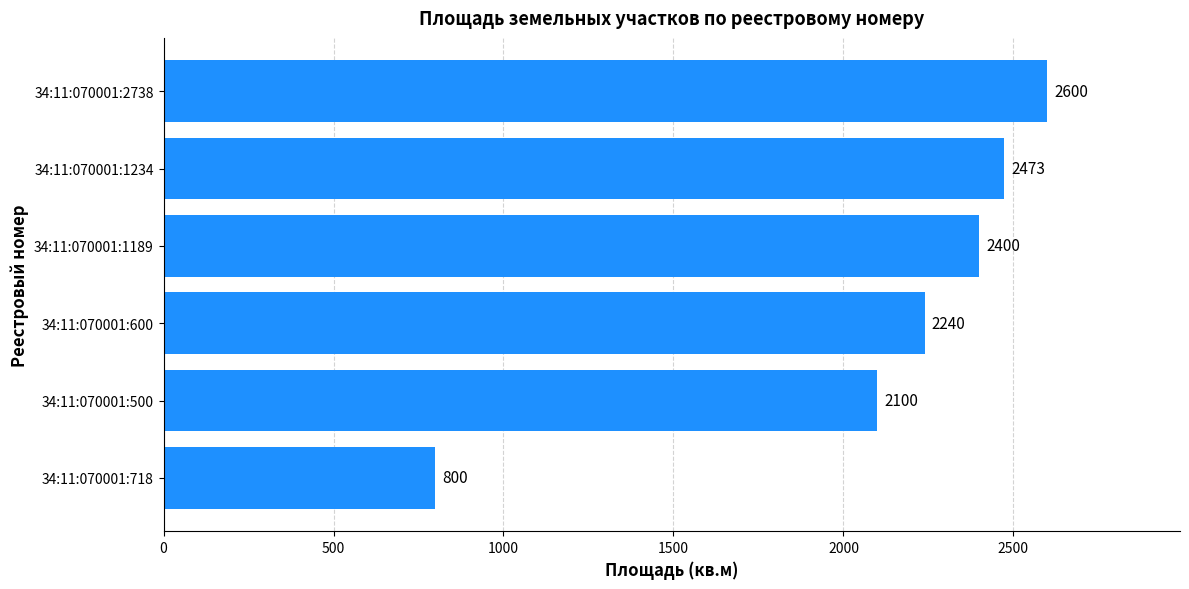

List the labels in order of value, smallest first.

34:11:070001:718, 34:11:070001:500, 34:11:070001:600, 34:11:070001:1189, 34:11:070001:1234, 34:11:070001:2738